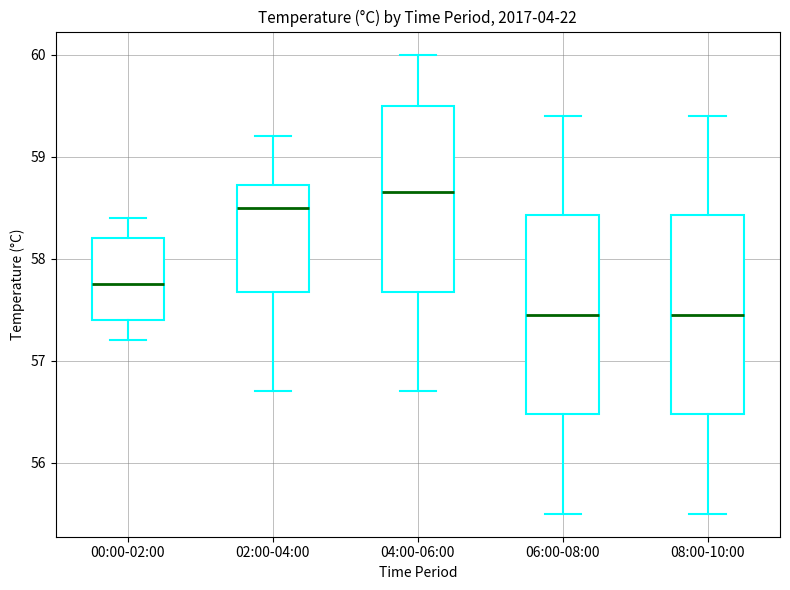

Reading left to right, read every box against the y-axis: the position of its median line, the range the box covers, and the ends of its whiskers. The values are not printed on the chart, so give them approximately, as read against the axis.

00:00-02:00: median 57.8, box 57.4 to 58.2, whiskers 57.2 to 58.4
02:00-04:00: median 58.5, box 57.7 to 58.7, whiskers 56.7 to 59.2
04:00-06:00: median 58.7, box 57.7 to 59.5, whiskers 56.7 to 60.0
06:00-08:00: median 57.5, box 56.5 to 58.4, whiskers 55.5 to 59.4
08:00-10:00: median 57.5, box 56.5 to 58.4, whiskers 55.5 to 59.4